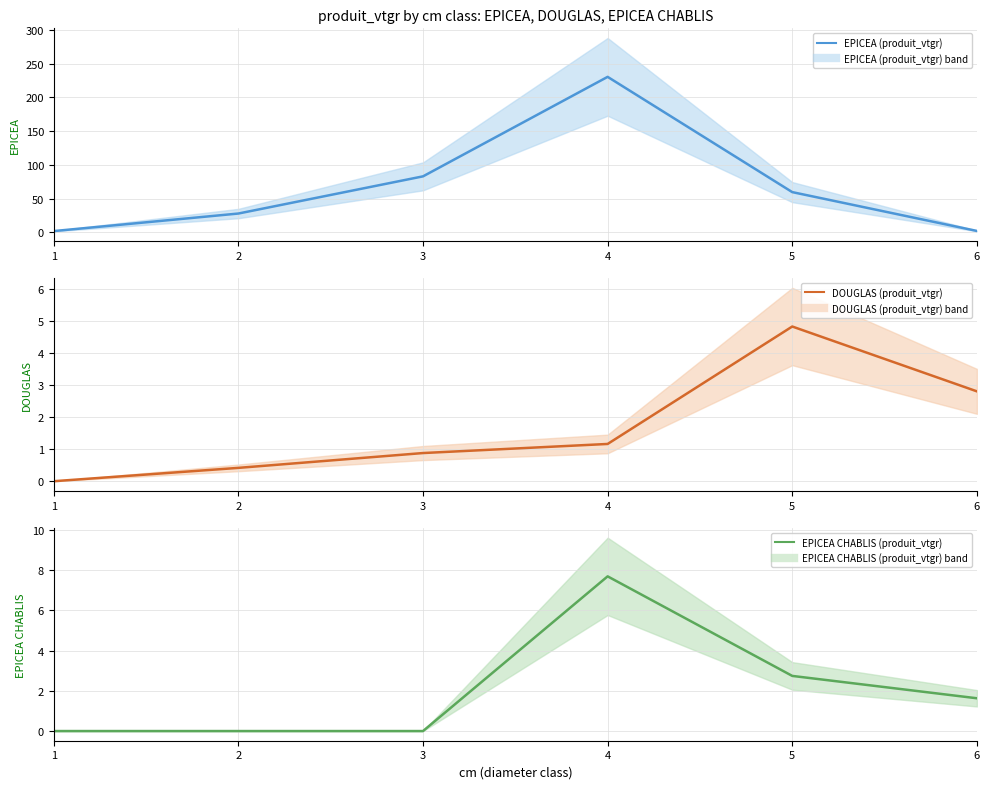

Where is EPICEA CHABLIS (produit_vtgr) nearest to the value 3?

5